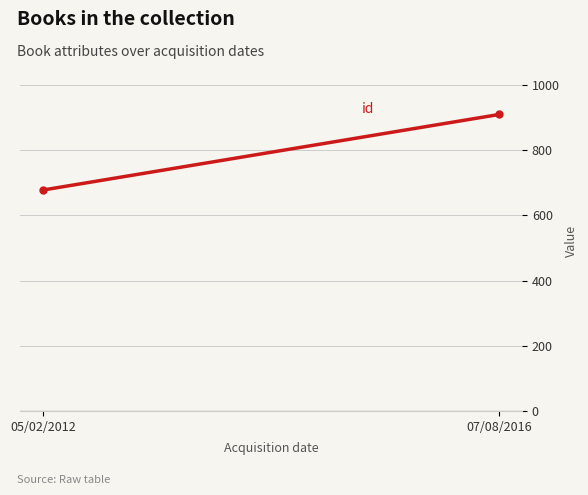

What is the difference between the year values at 05/02/2012 and 07/08/2016?

5